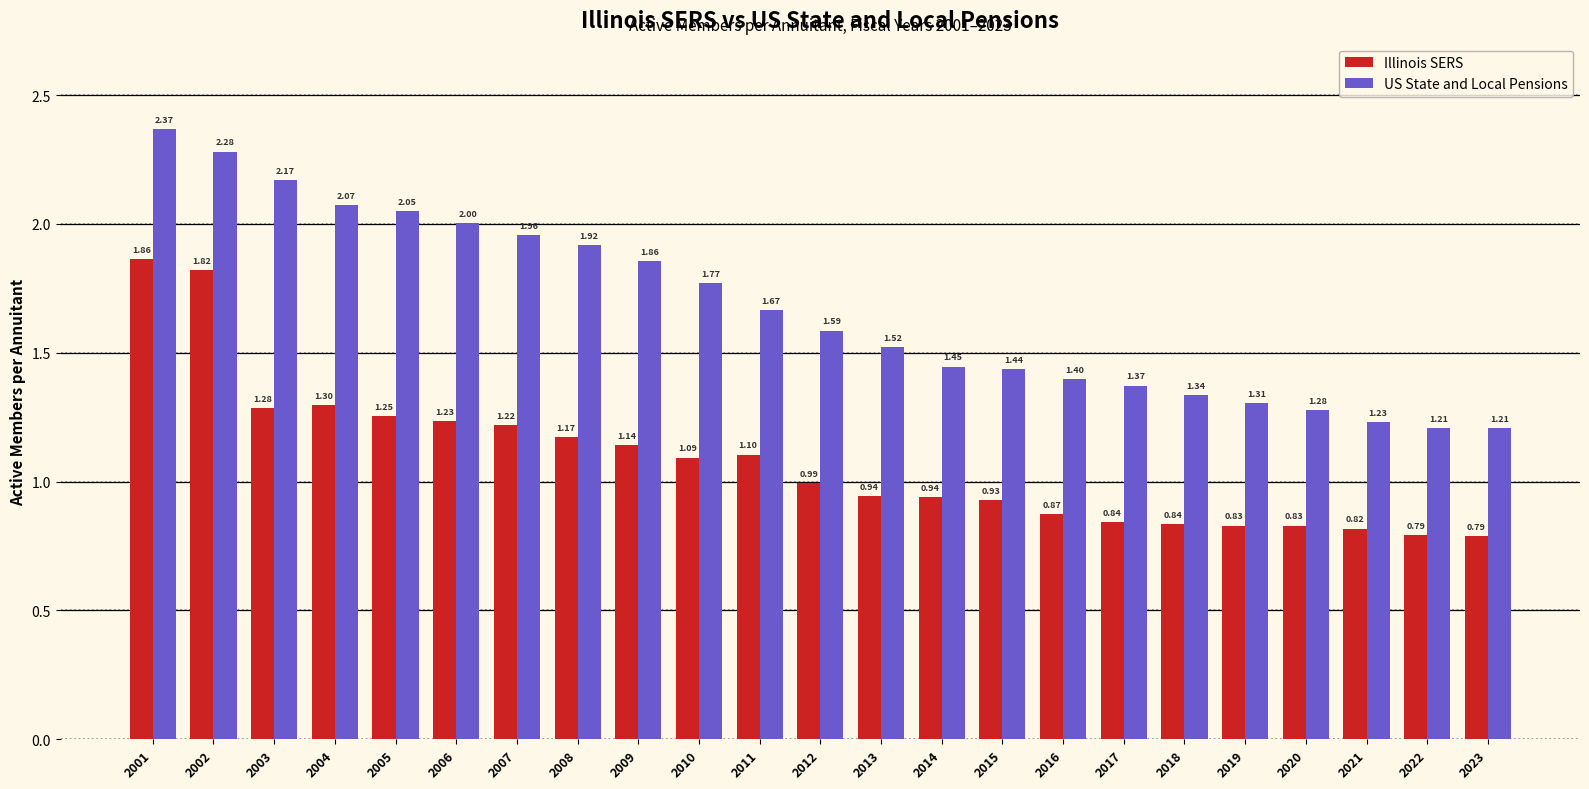

Is it true that Illinois SERS equals 0.4 at 2021?

False